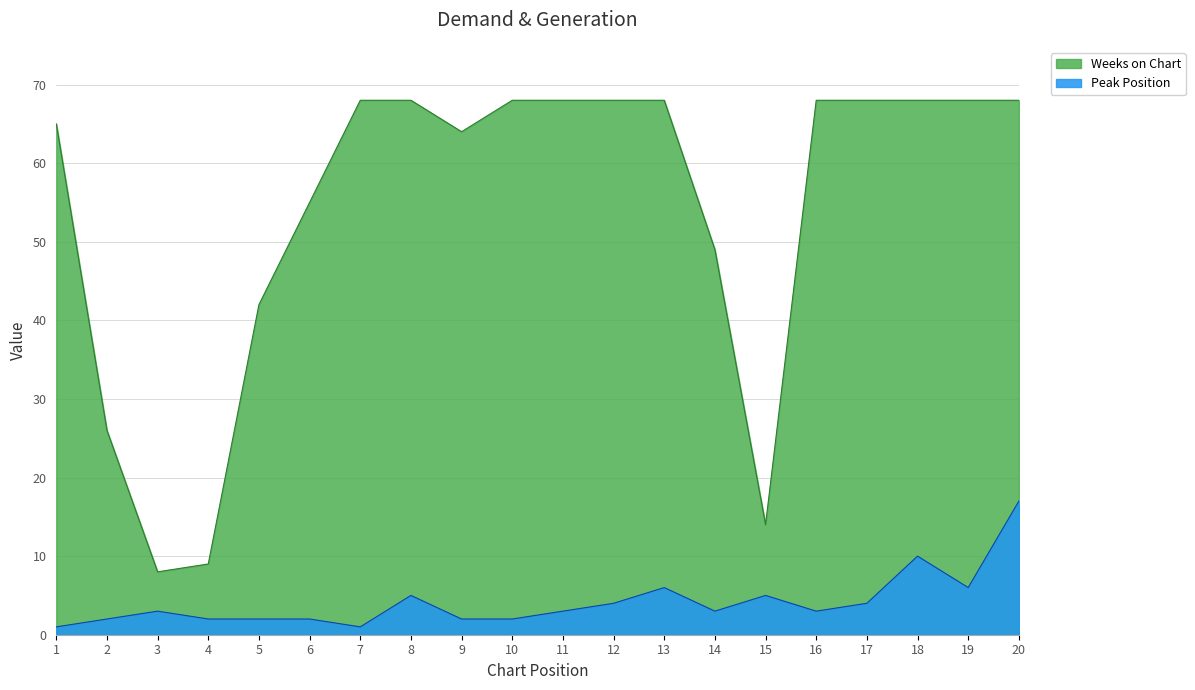

Reading left to right, list all the values displayed in this chart.

Peak Position: 1	2	3	2	2	2	1	5	2	2	3	4	6	3	5	3	4	10	6	17
Weeks on Chart: 65	26	8	9	42	55	68	68	64	68	68	68	68	49	14	68	68	68	68	68